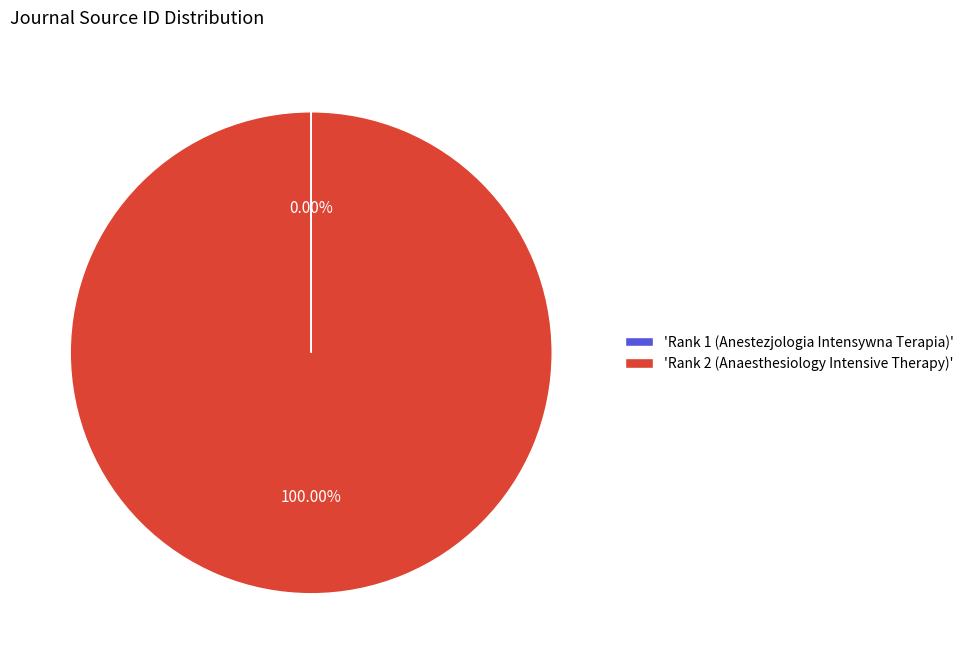

Does any single category account for the majority?

Yes